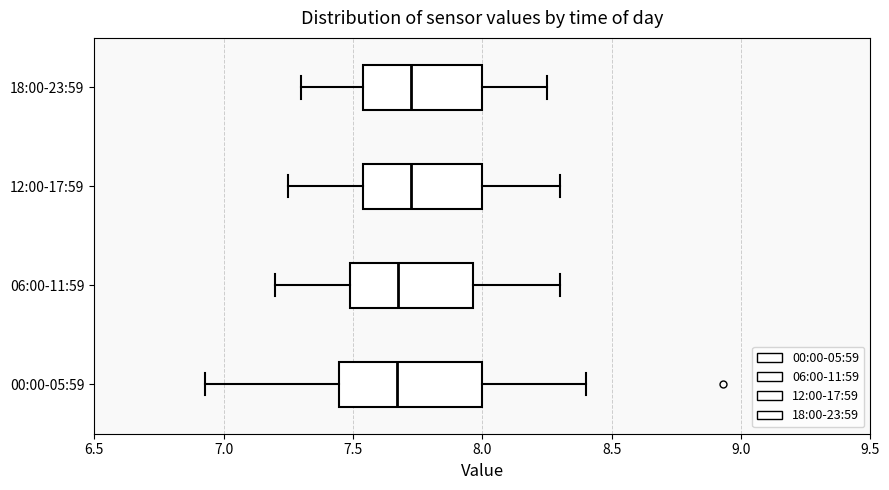

Reading bottom to top, transcribe this box plot: for each box, give where its median line is, the range the box spans, and where its two whiskers end, as read against the x-axis. The values are not printed on the chart, so give them approximately, as read against the axis.

00:00-05:59: median 7.65, box 7.45 to 8.00, whiskers 6.95 to 8.40
06:00-11:59: median 7.70, box 7.50 to 7.95, whiskers 7.20 to 8.30
12:00-17:59: median 7.75, box 7.55 to 8.00, whiskers 7.25 to 8.30
18:00-23:59: median 7.75, box 7.55 to 8.00, whiskers 7.30 to 8.25